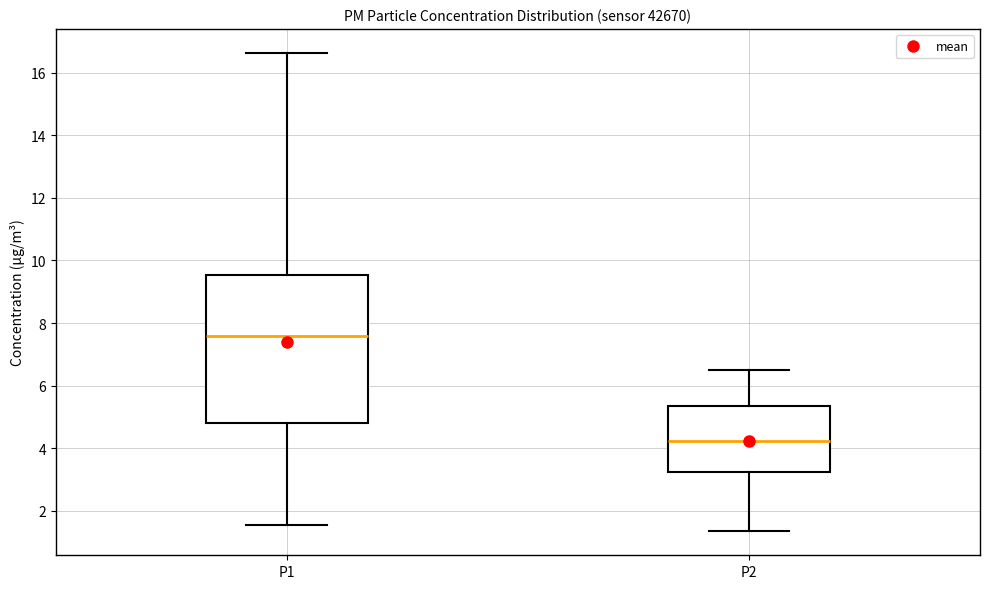

Reading left to right, transcribe this box plot: for each box, give where its median line is, the range the box spans, and where its two whiskers end, as read against the y-axis. The values are not printed on the chart, so give them approximately, as read against the axis.

P1: median 7.6, box 4.8 to 9.6, whiskers 1.6 to 16.6
P2: median 4.2, box 3.2 to 5.4, whiskers 1.4 to 6.6